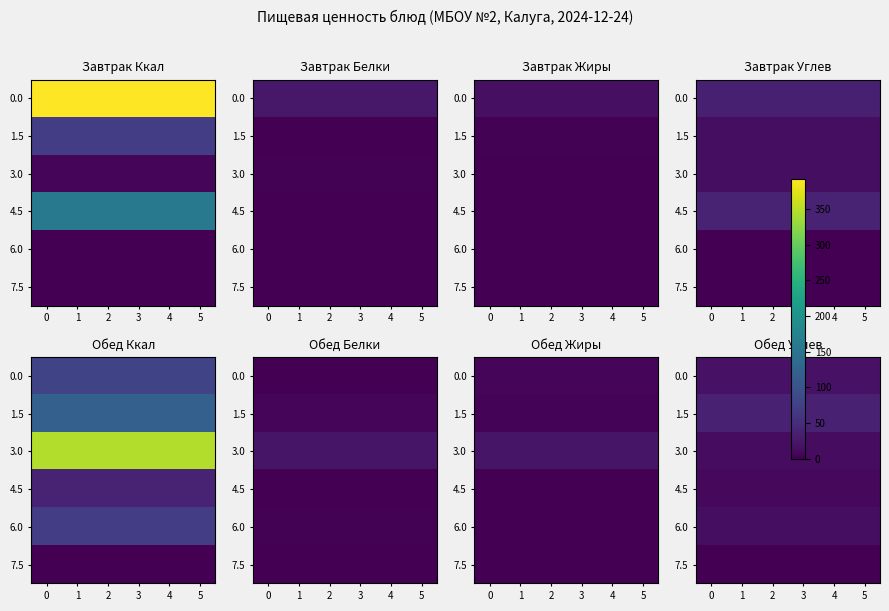

What is the spread (max minus min) of values at 1?

35.8